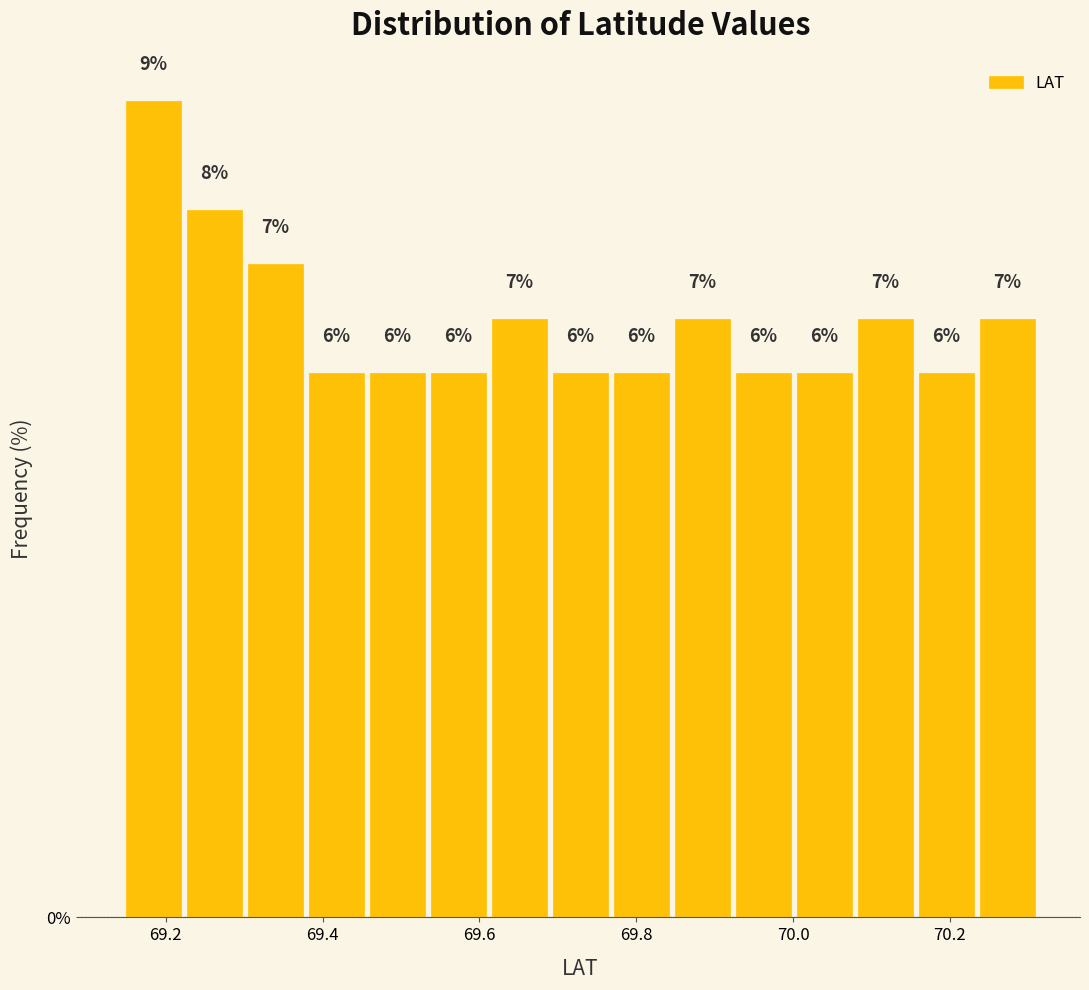

Around what value on the x-axis is the tallest bar? Give the approximate position of its centre, as read against the axis.

69.18